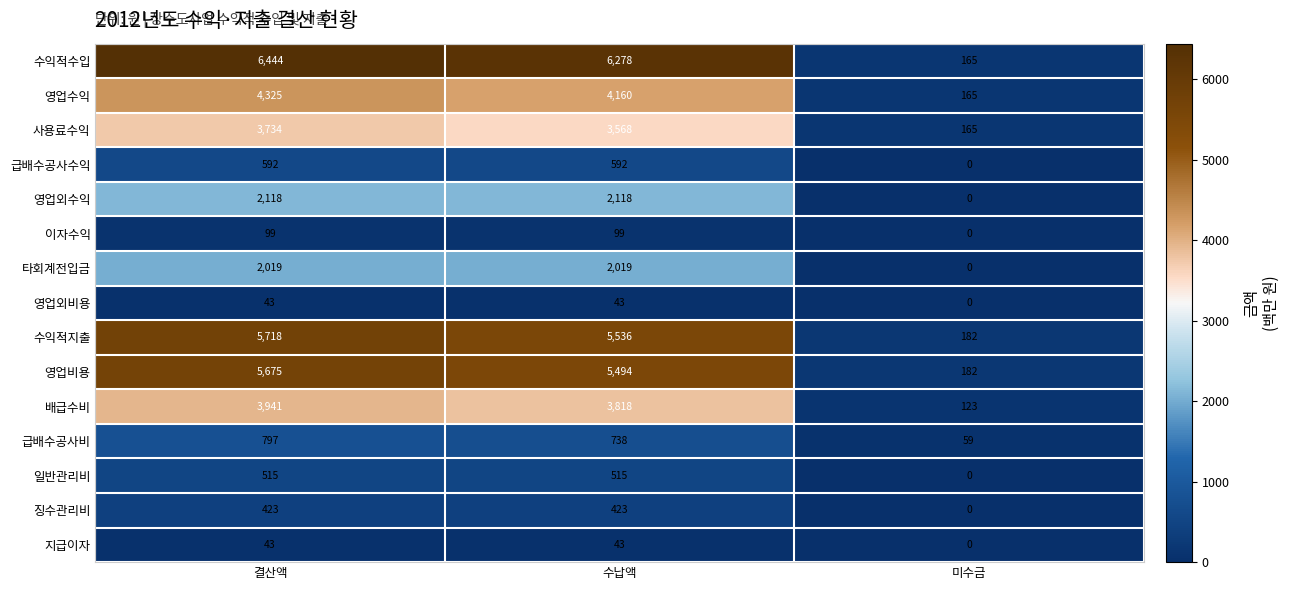

What is the difference between the maximum and second lowest values in the 사용료수익 series?

166